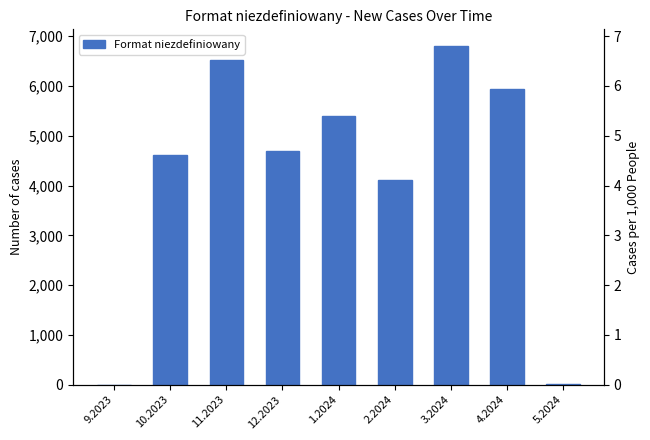

Between 4.2024 and 1.2024, which is larger?

4.2024